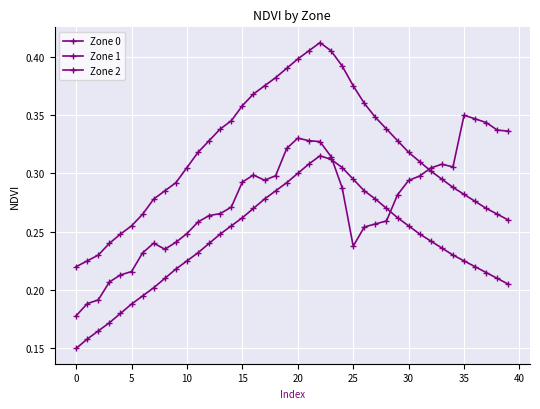

Rank the series by their average value, from highest to lowest.

Zone 1, Zone 0, Zone 2